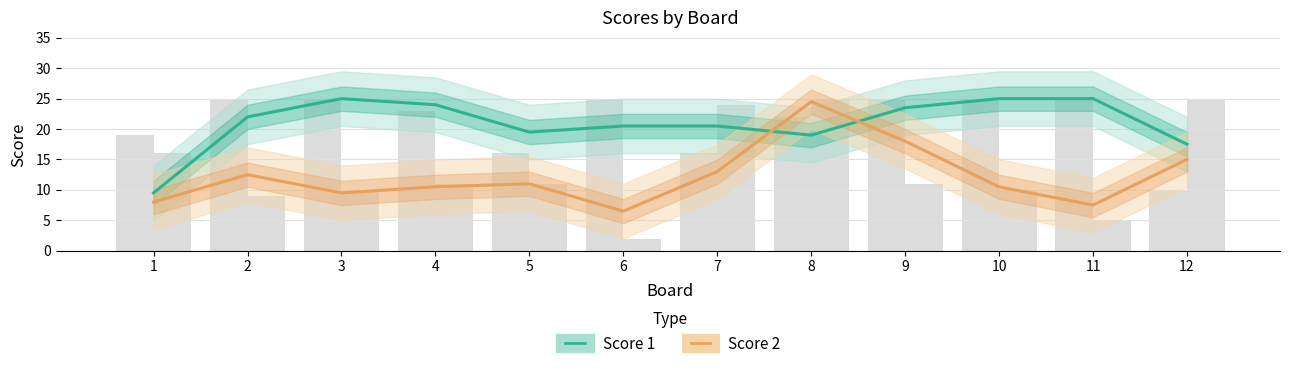

List the labels in order of Score 2 value, largest first.

8, 9, 12, 7, 2, 5, 4, 10, 3, 1, 11, 6